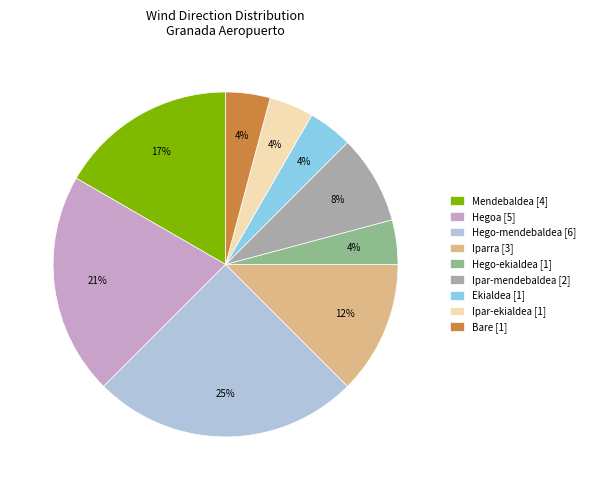

To the nearest percent, what is the difference between the largest and smallest slice percentages?

21%